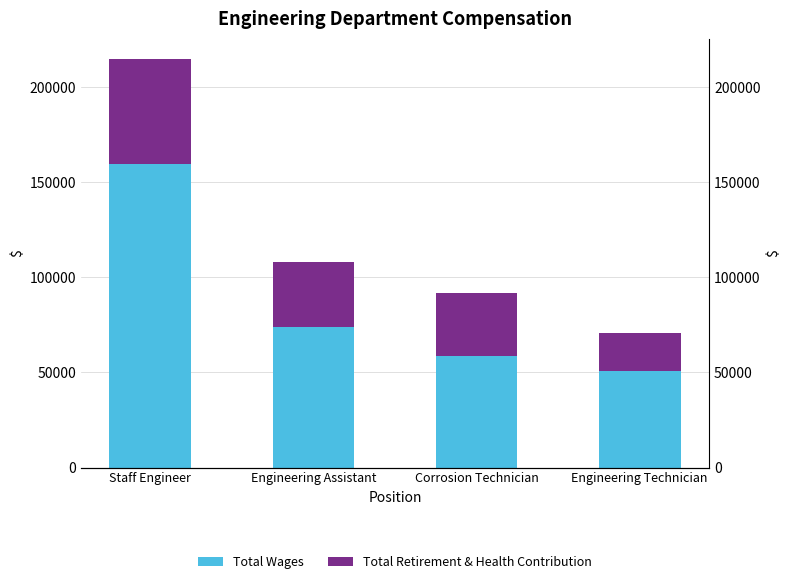

Is the value of Total Retirement & Health Contribution at Corrosion Technician greater than the value of Total Wages at Staff Engineer?

No